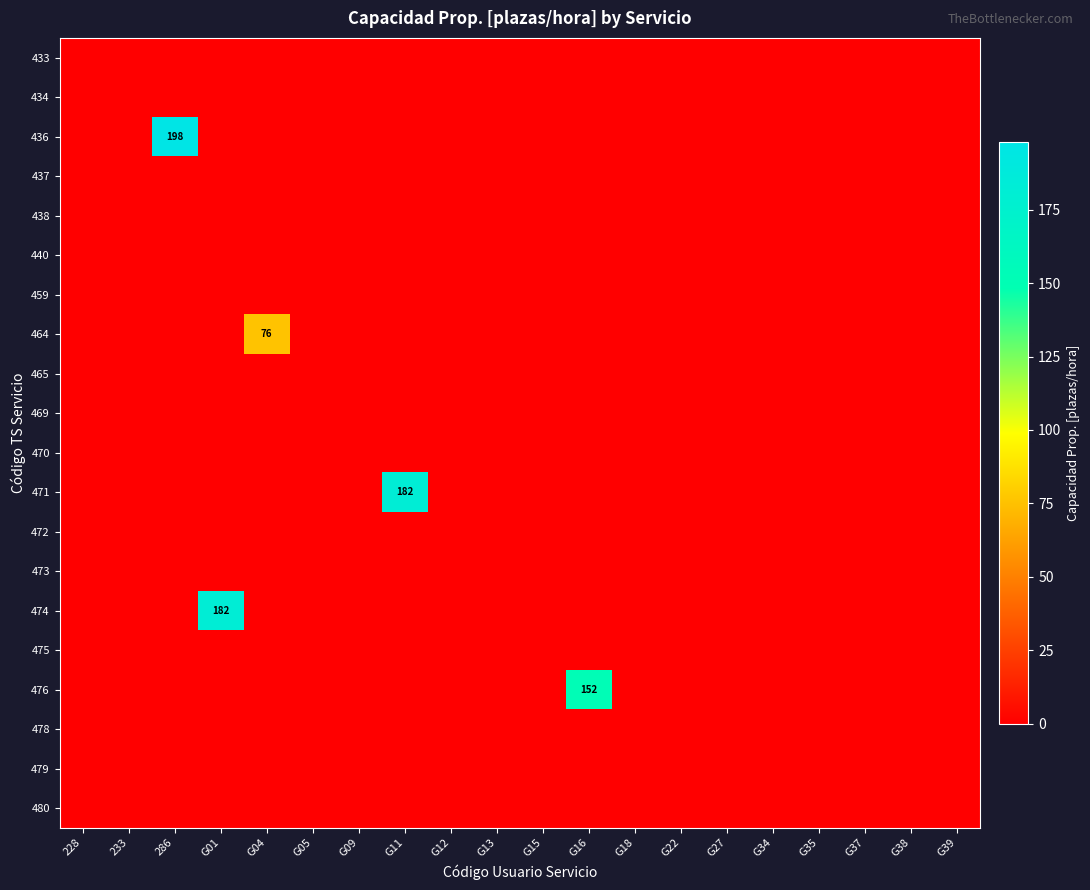

Which has a higher value, 228 or G09?

228